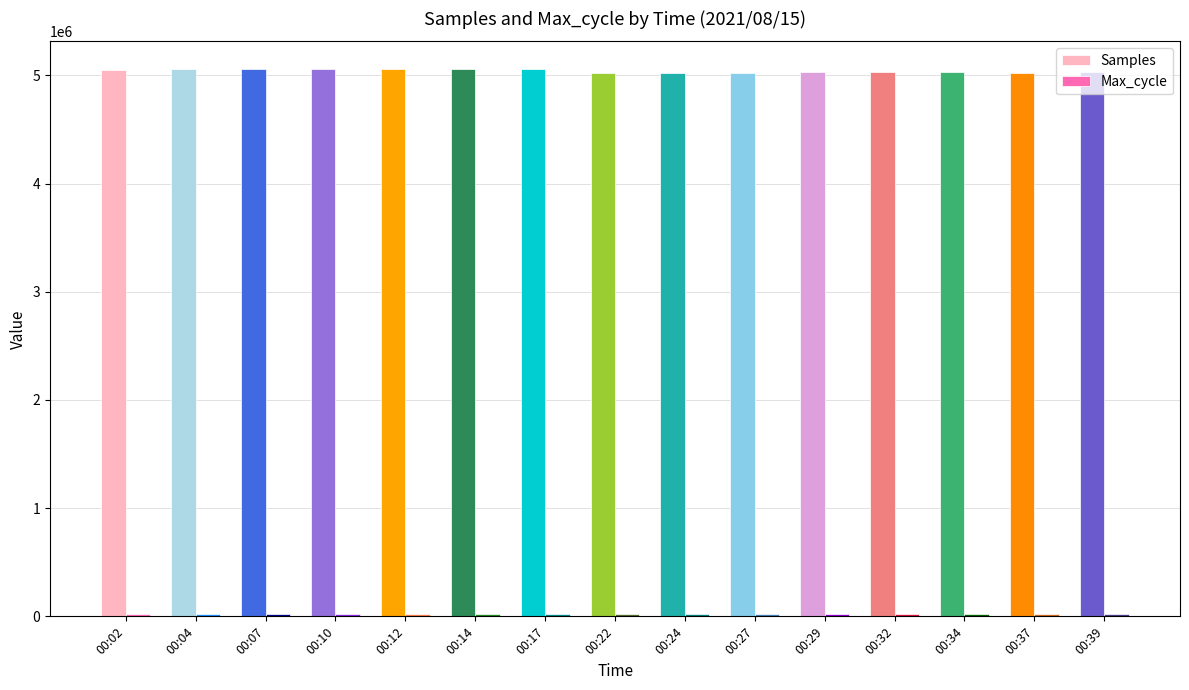

Which series has the largest range (max minus min)?

Samples